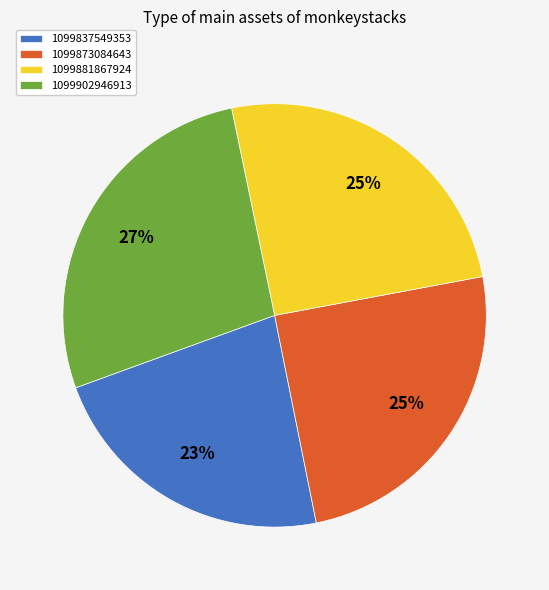

How many slices are in this pie chart?

4